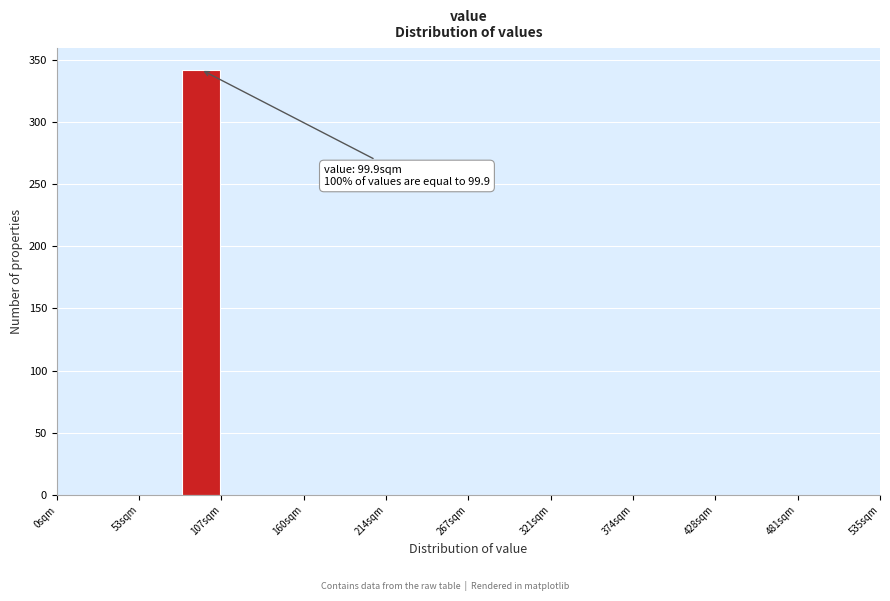

Read against the x-axis, roughly where is the centre of the tallest bar?

90